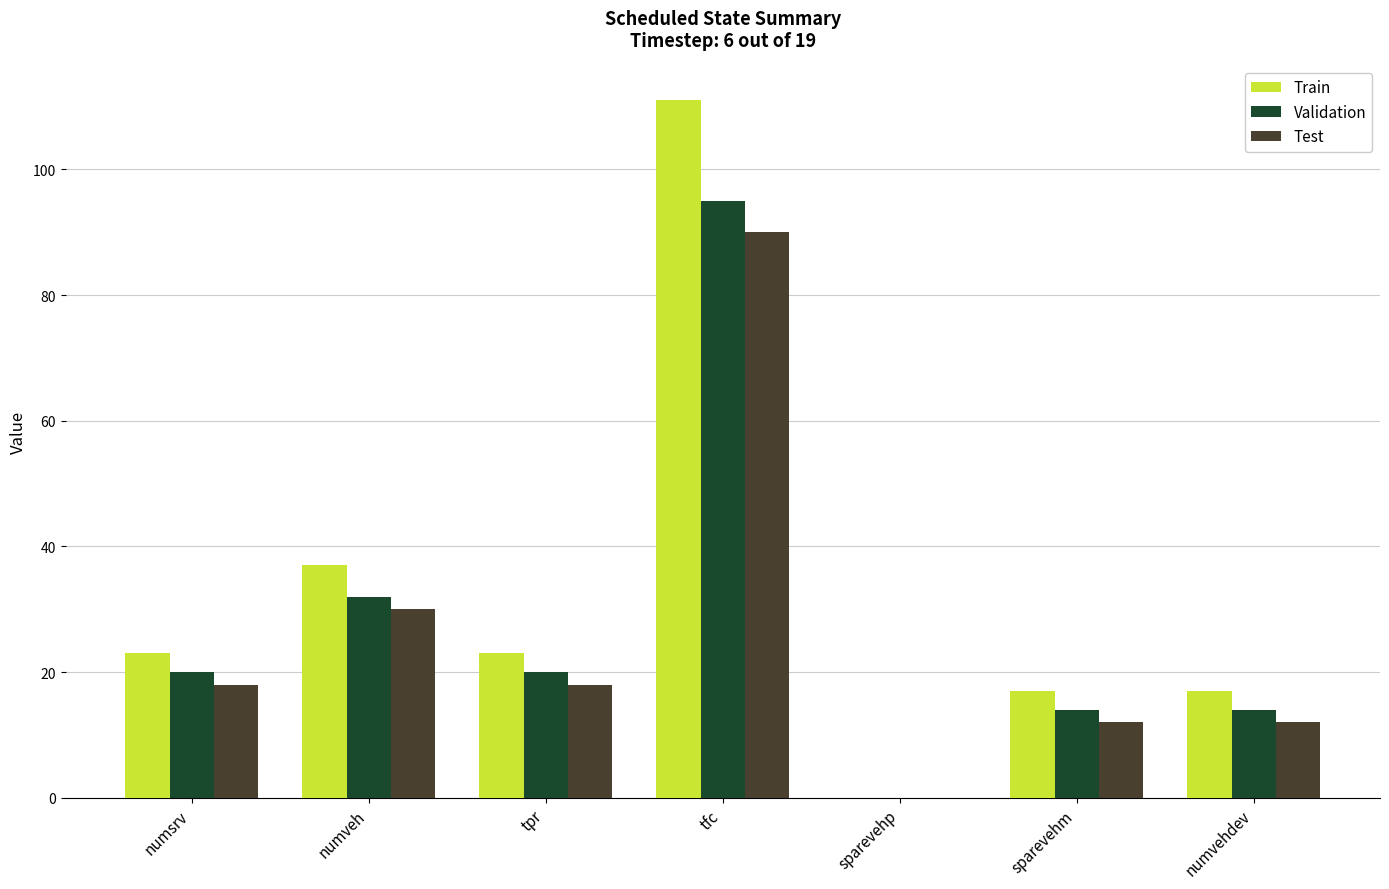

How many distinct data groups are displayed?

3